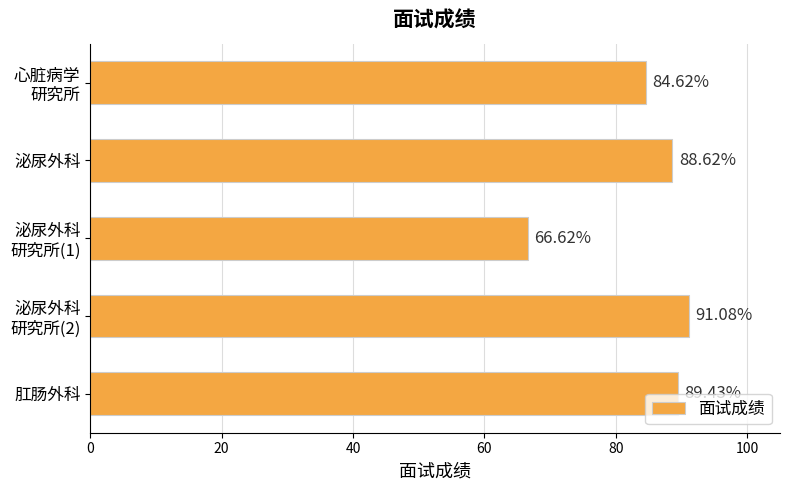

What is the change in value from 泌尿外科 to 肛肠外科?

+0.8